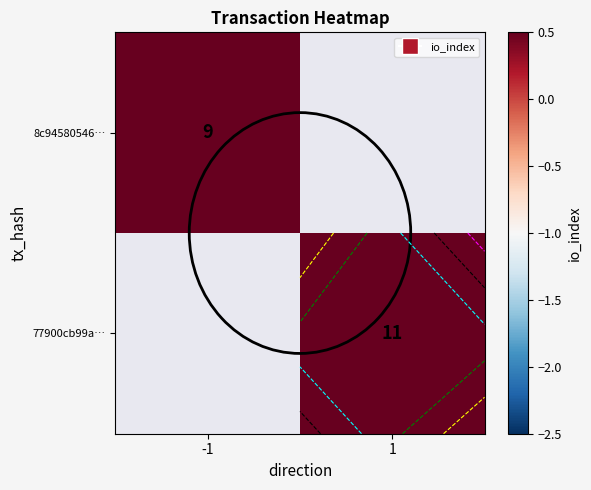

List the labels in order of 77900cb99a… value, smallest first.

-1, 1